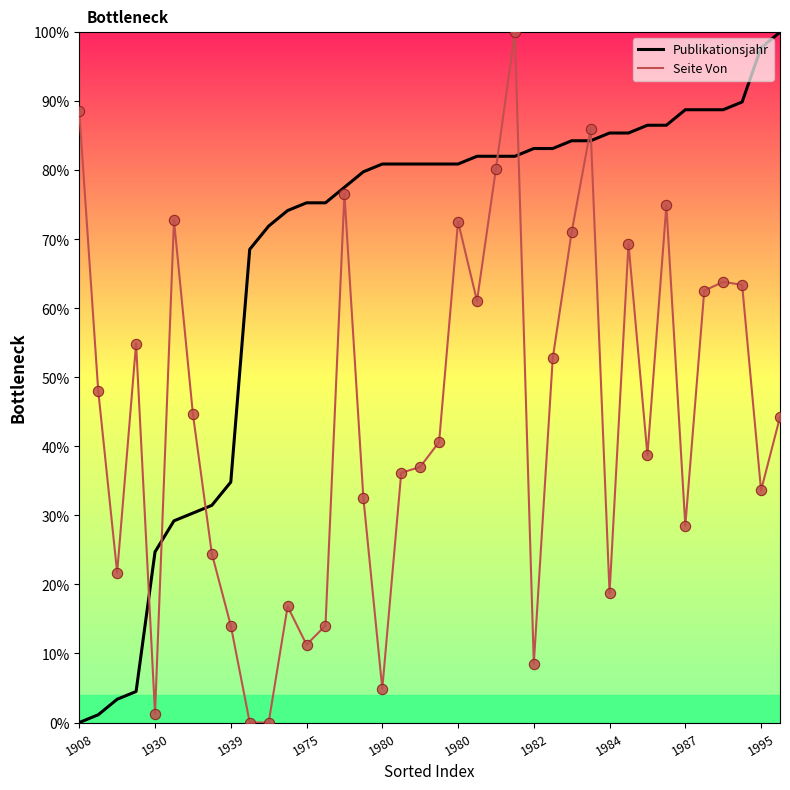

Which series has the largest total across all categories?

Publikationsjahr